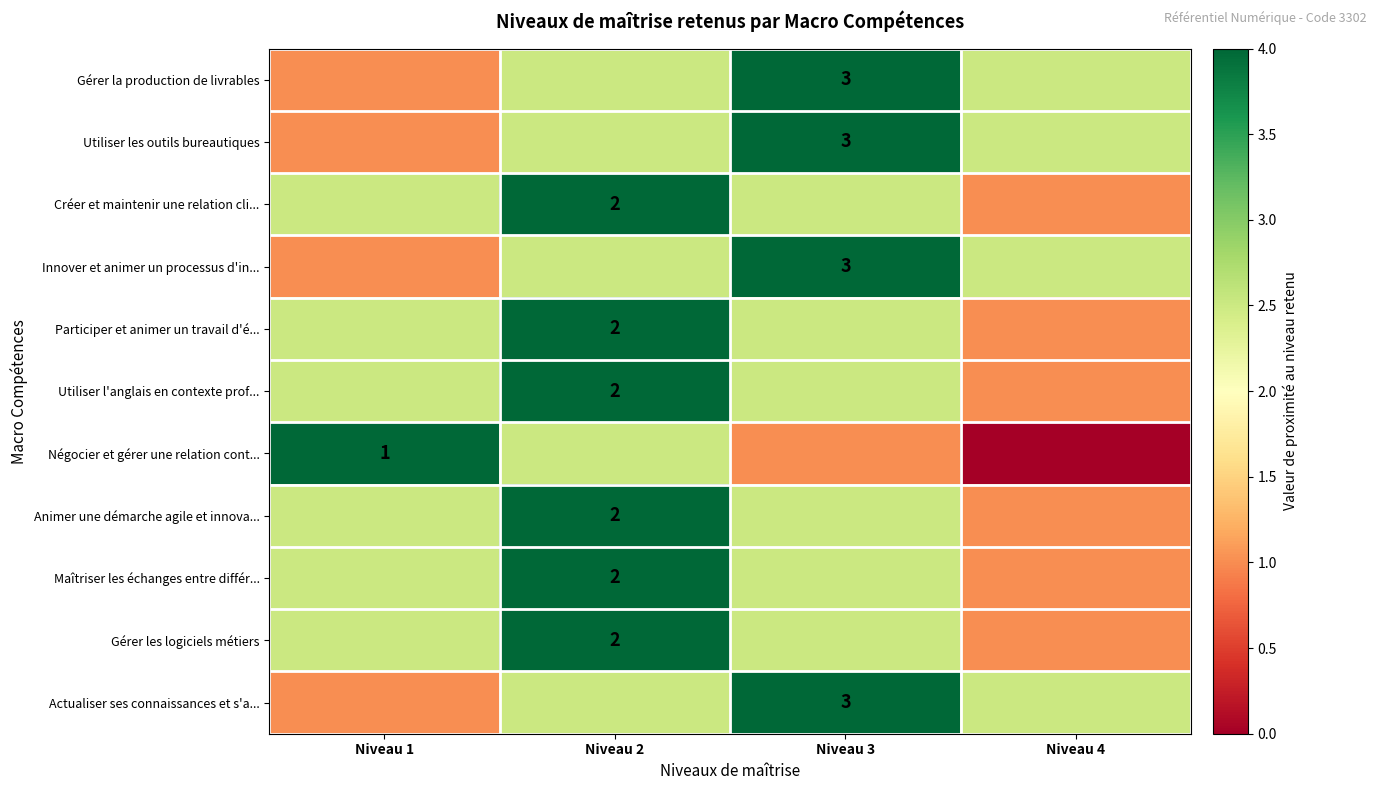

What is the total value across all series at Niveau 3?

32.0